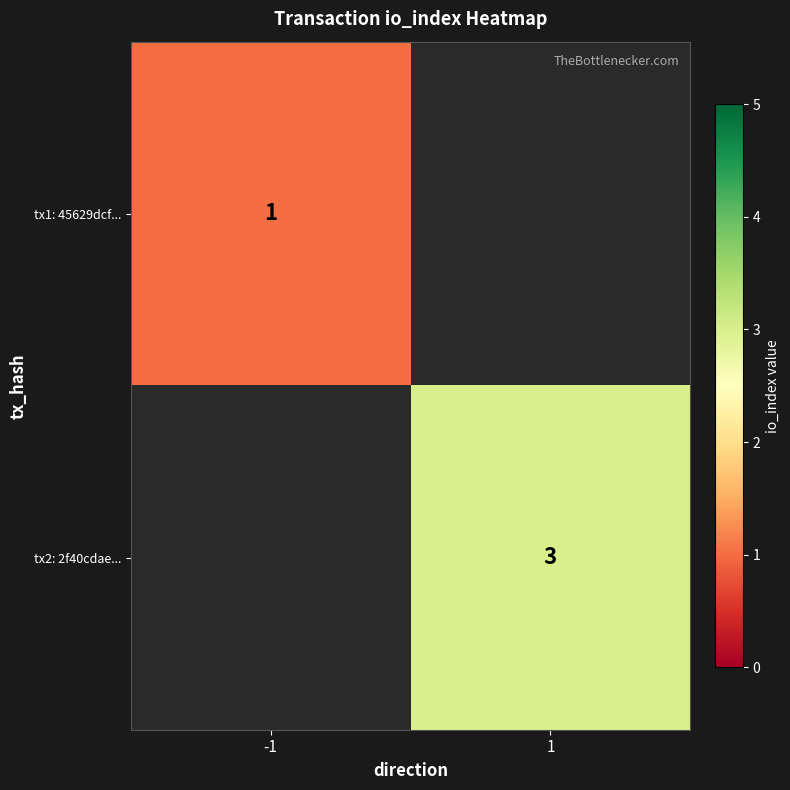

Is the value of tx2: 2f40cdae... at 1 greater than the value of tx1: 45629dcf... at -1?

Yes